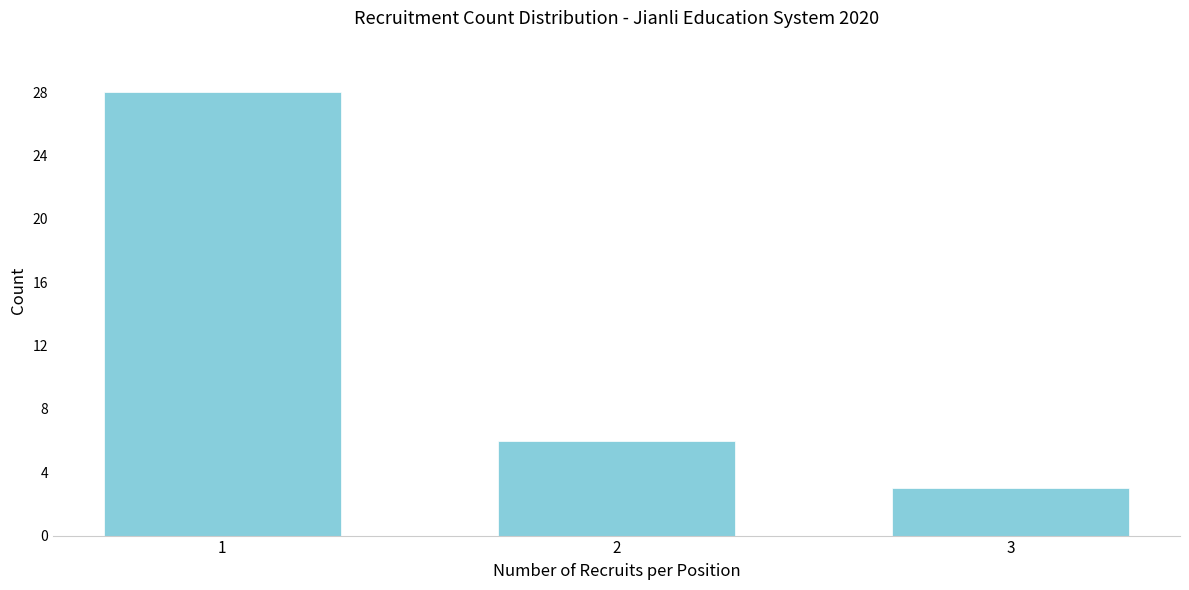

Reading right to left, list all the values displayed in this chart.

3=3	2=6	1=28